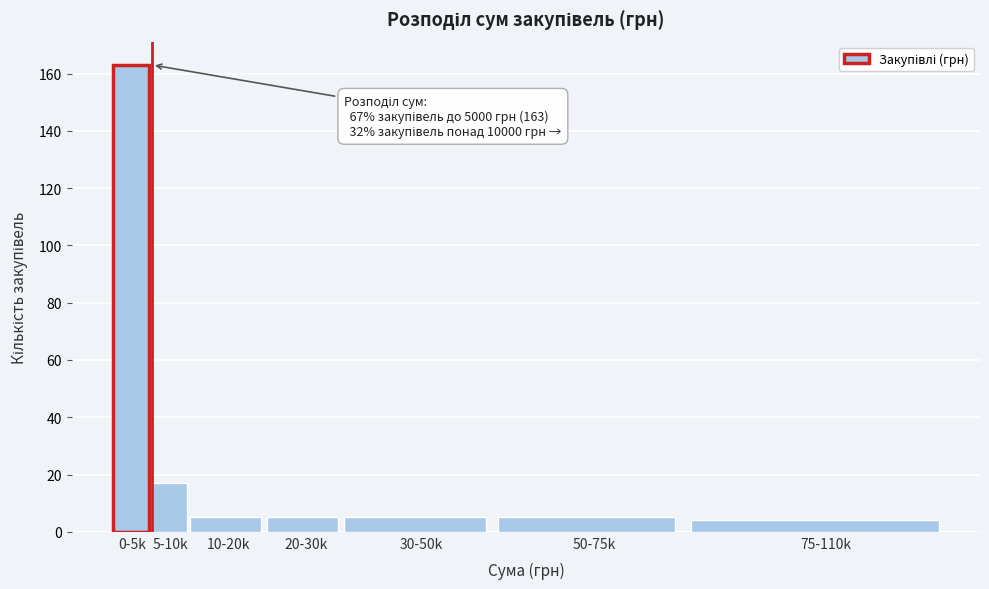

Reading right to left, list all the values displayed in this chart.

4	5	5	5	5	17	163